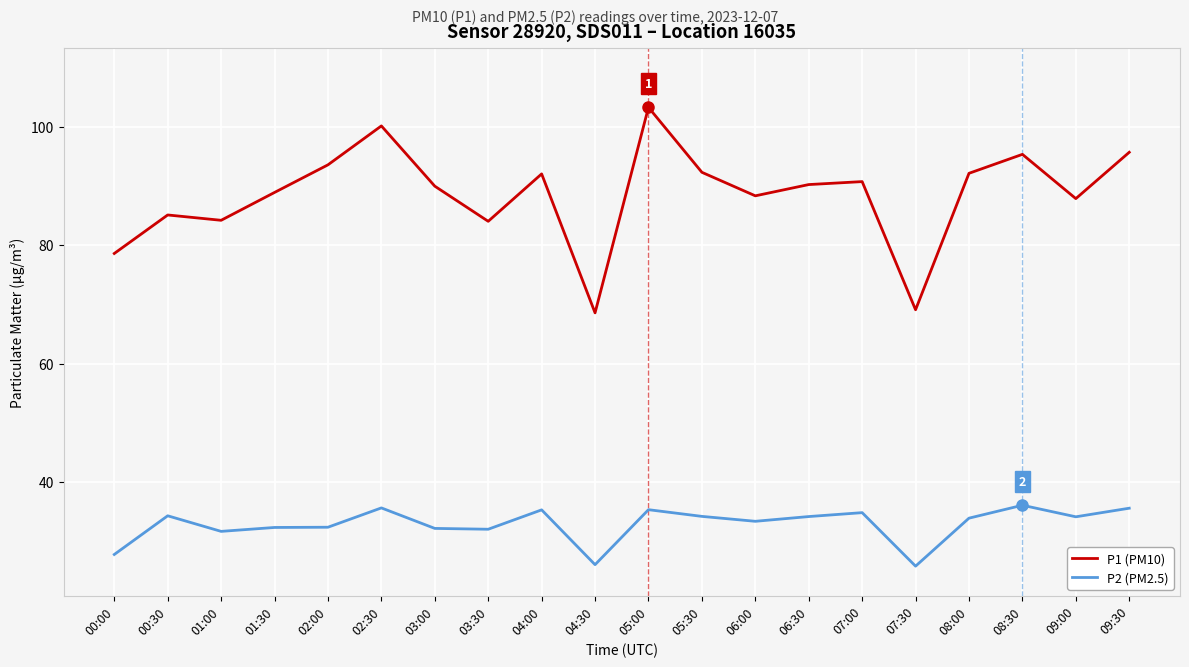

How many interior local valleys does the P1 (PM10) series have?

6